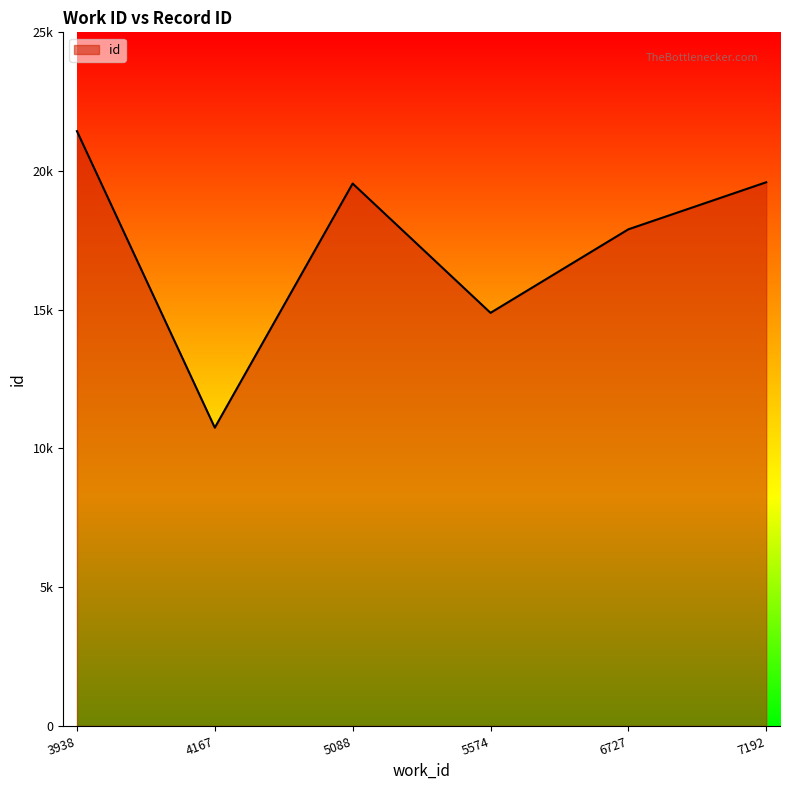

What is the minimum value shown in the chart?

10751